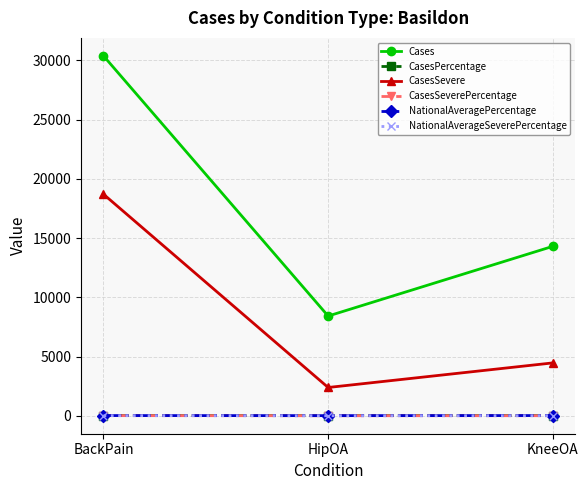

Rank the categories by CasesSevere value from lowest to highest.

HipOA, KneeOA, BackPain